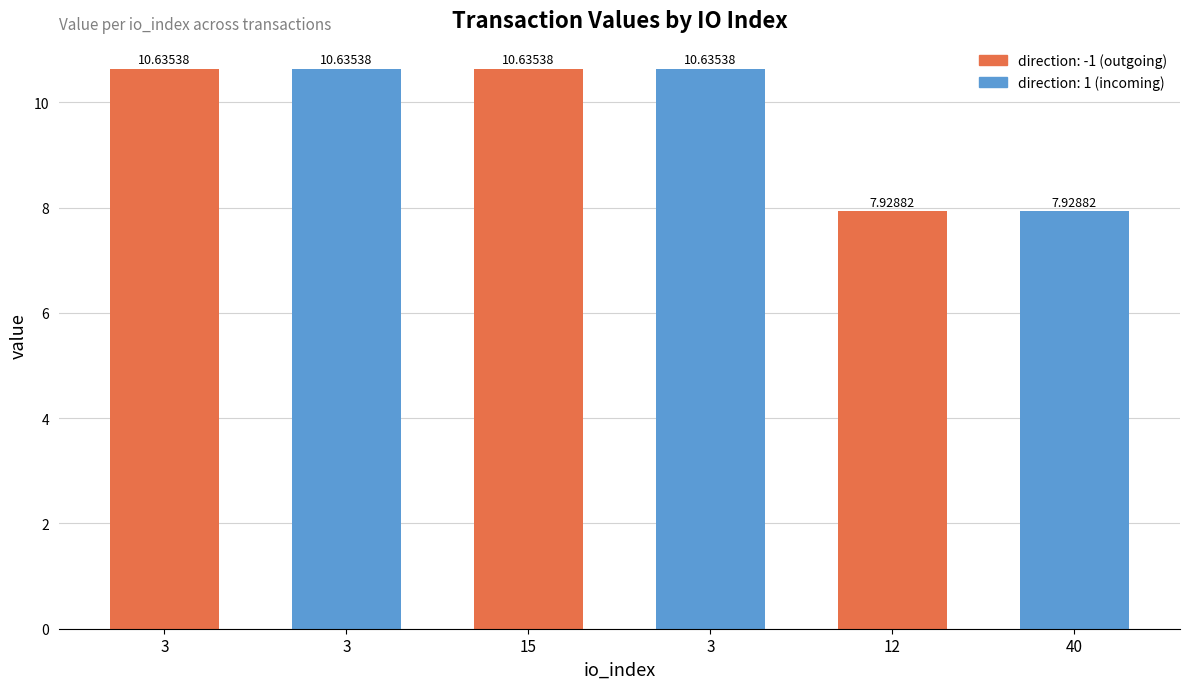

How many bars are there in total?

6